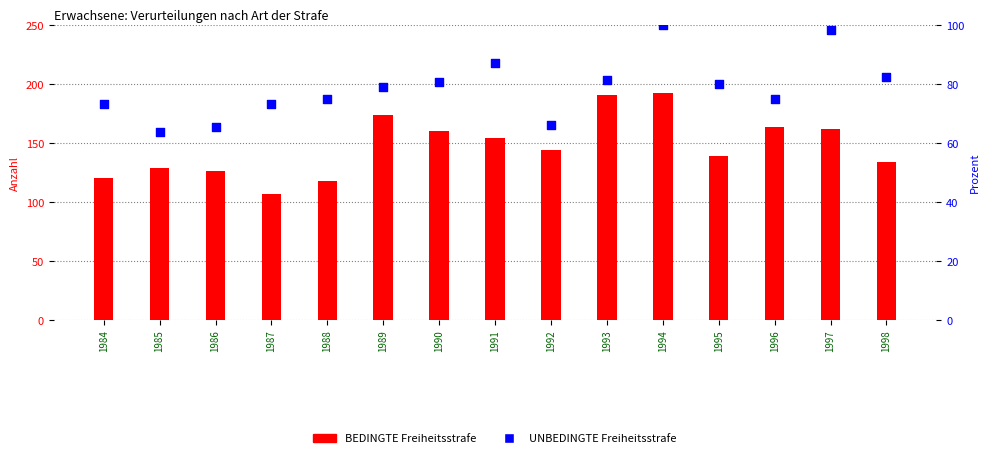

At which category is the sum across all series the highest?

1994